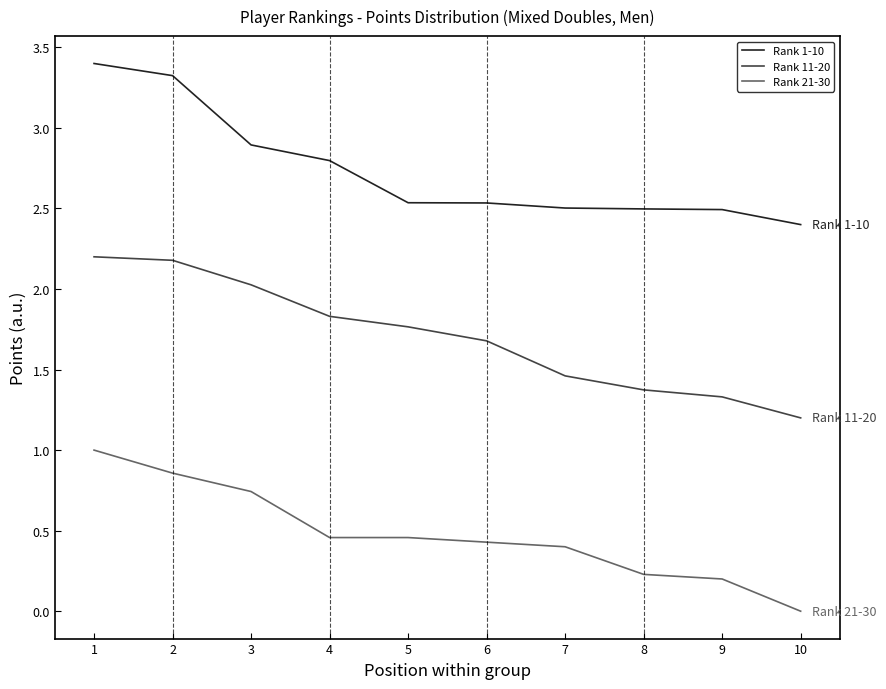

True or false: Rank 11-20 has a value of 1.4 at 2.

False